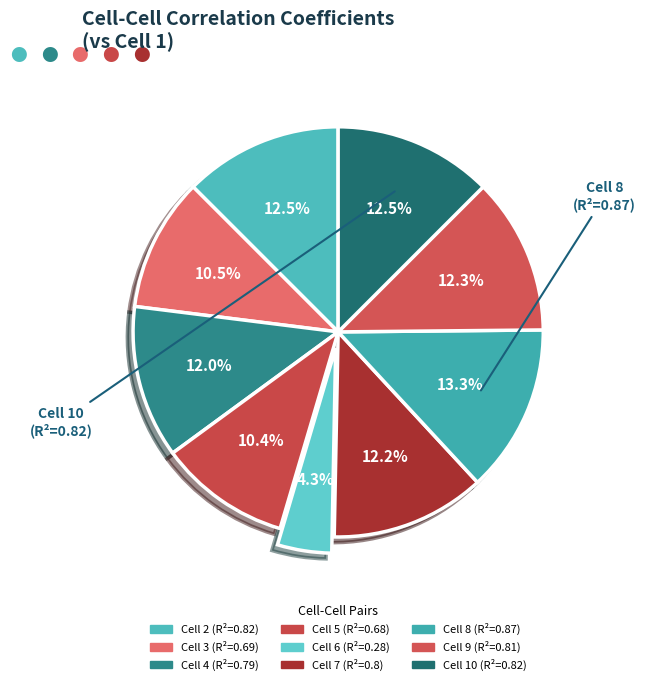

What is the change in value from Cell 6 to Cell 7?

+0.5